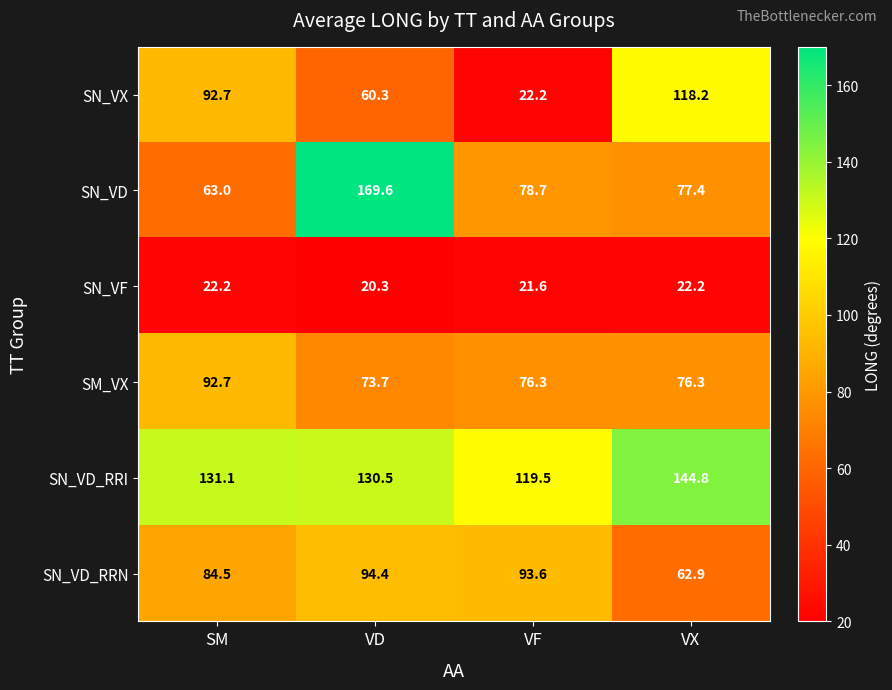

What is the difference between the highest and lowest values at VD?

149.3